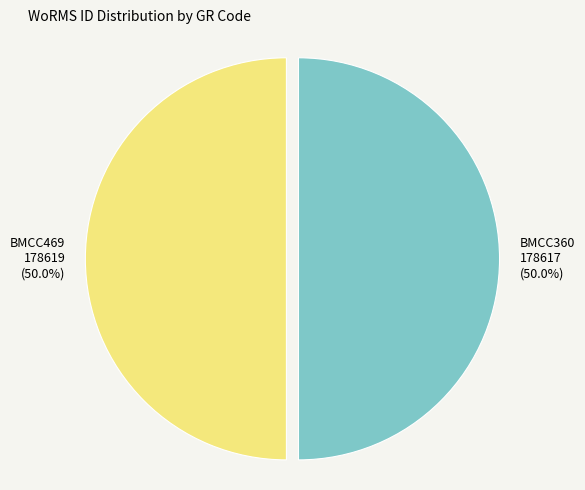

What percentage is NOT represented by BMCC360?

50.0%